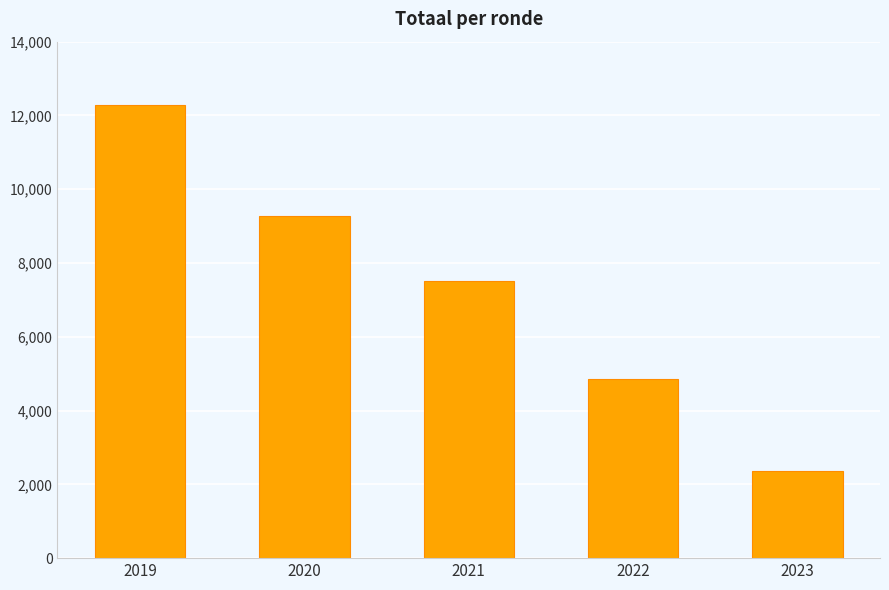

The chart shows a value of 21606 at 2019. True or false?

False